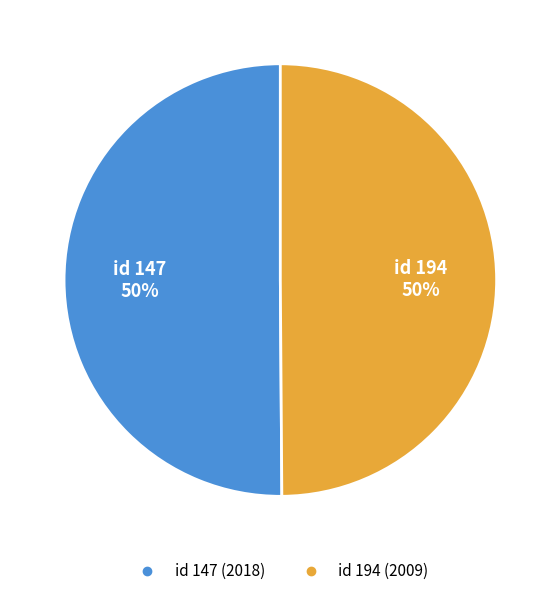

Count the number of slices in the pie.

2